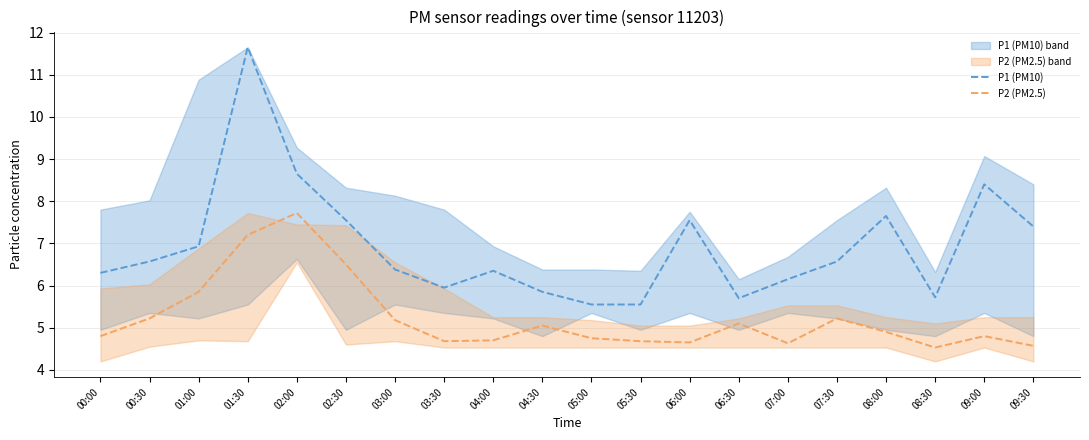

What is the value of the P1 (PM10) point at the 18th from the left?

5.7